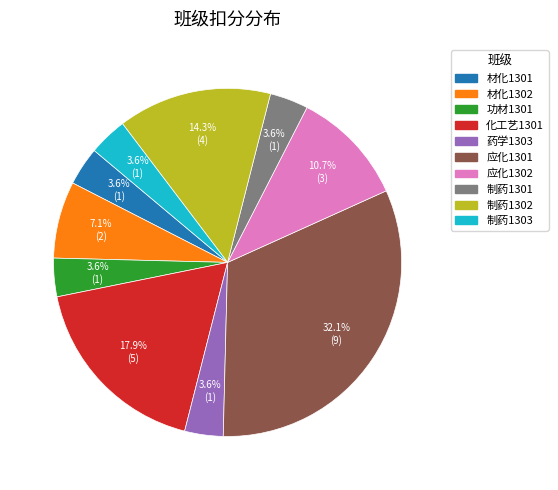

Is there any slice that represents more than half of the pie?

No